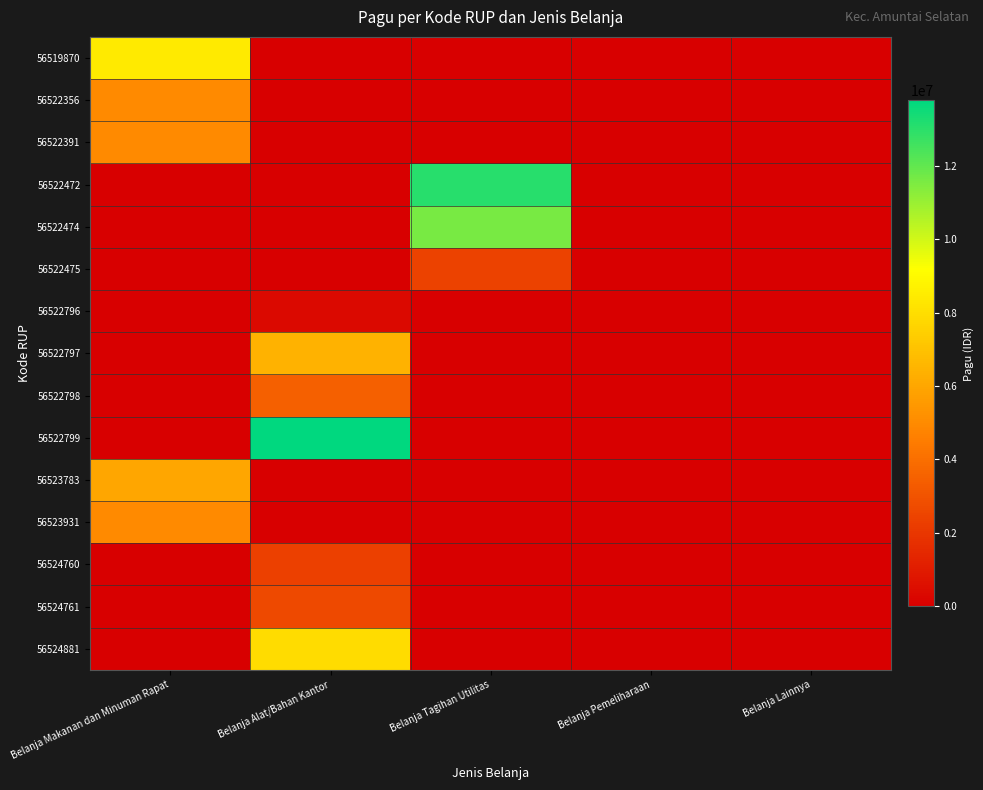

How many data points does each series have?

5